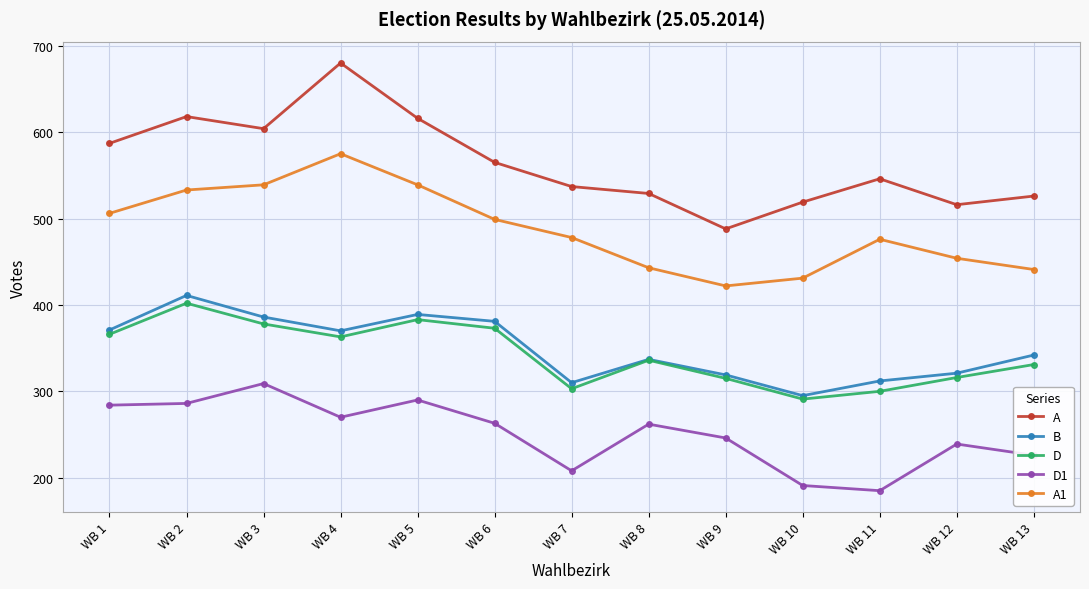

Is this an area chart (filled region under the line)?

No